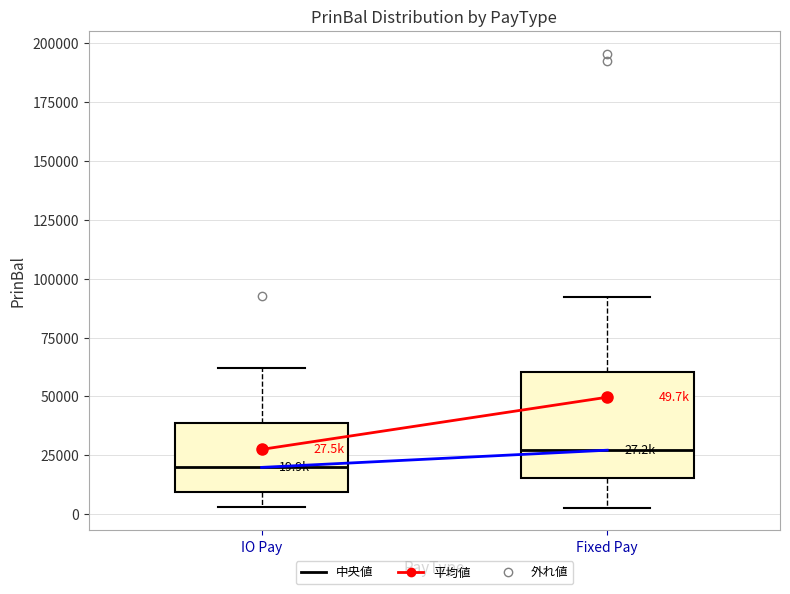

Which box's median line is the lowest?

IO Pay